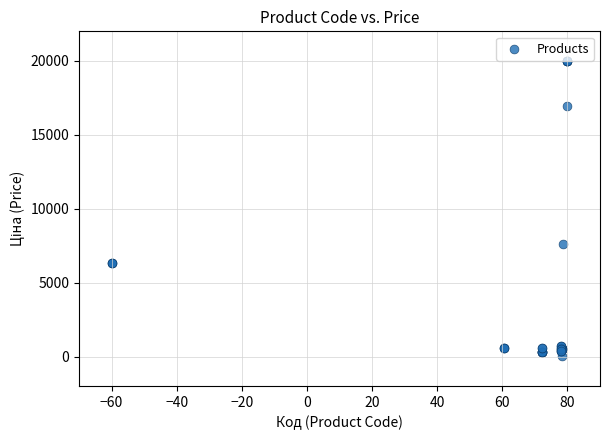

What Y value in the scatter plot is closest to 9998?

7596.5